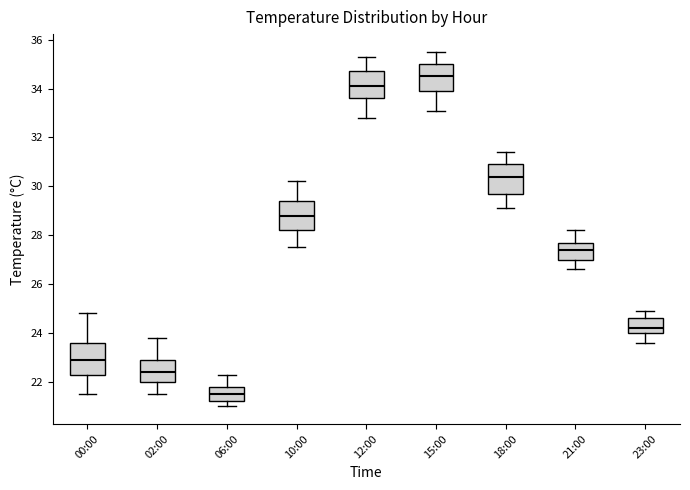

Where does the lower whisker of the box for 18:00 end on the y-axis? The values are not printed on the chart, so give them approximately, as read against the axis.

29.2